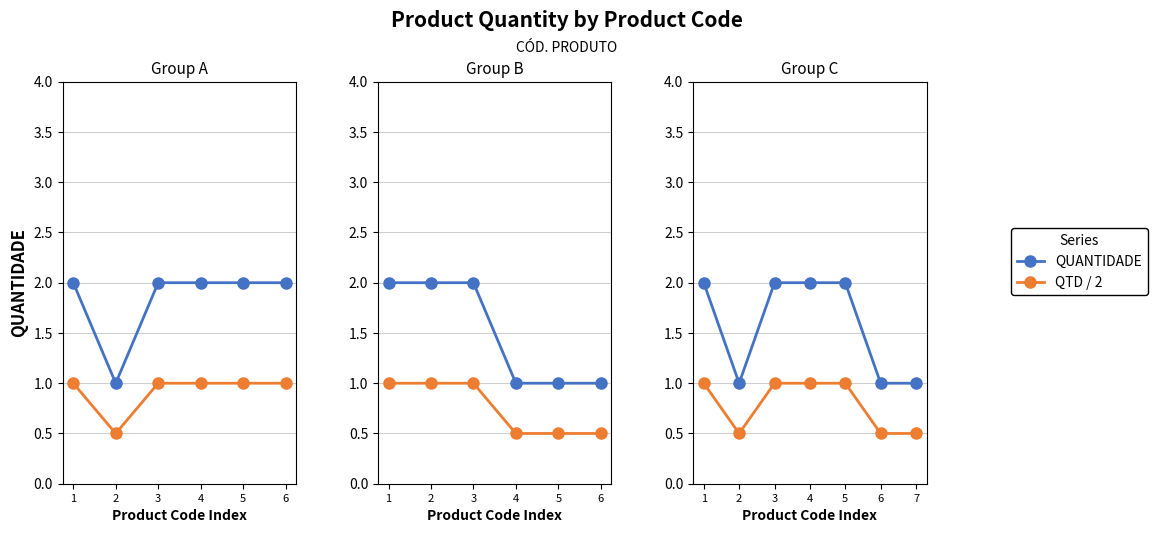

At which category does the chart reach its peak across all series?

1